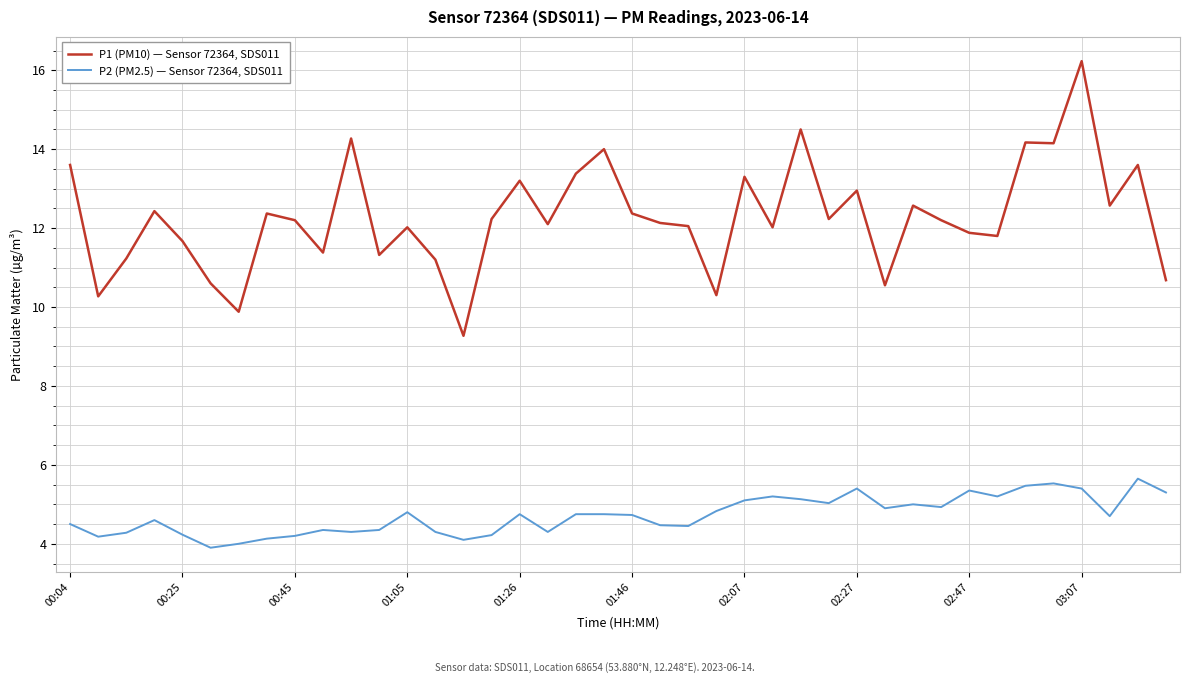

List the series in order of their overall mean, highest first.

P1 (PM10) — Sensor 72364, SDS011, P2 (PM2.5) — Sensor 72364, SDS011